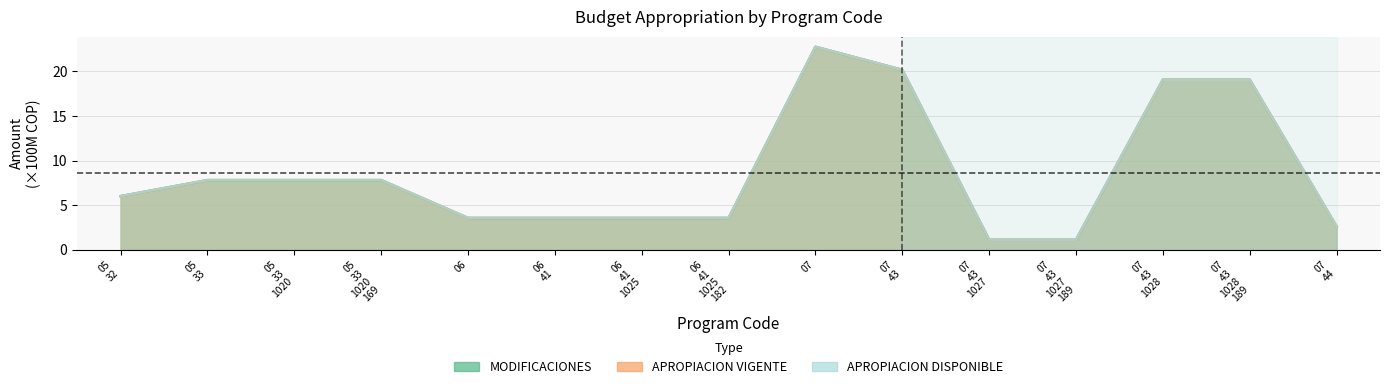

What is the value of the APROPIACION VIGENTE point at the 13th from the left?

19.1